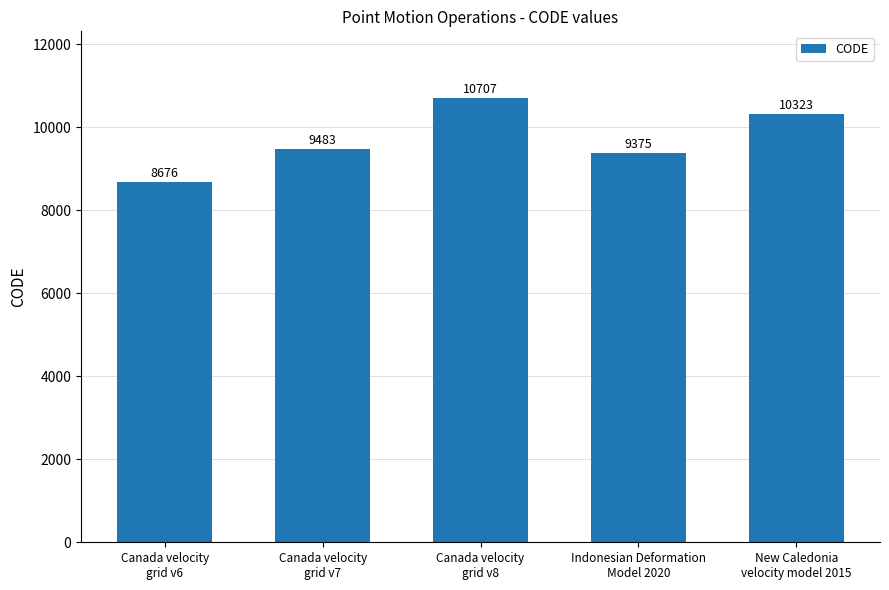

List the labels in order of value, smallest first.

Canada velocity
grid v6, Indonesian Deformation
Model 2020, Canada velocity
grid v7, New Caledonia
velocity model 2015, Canada velocity
grid v8